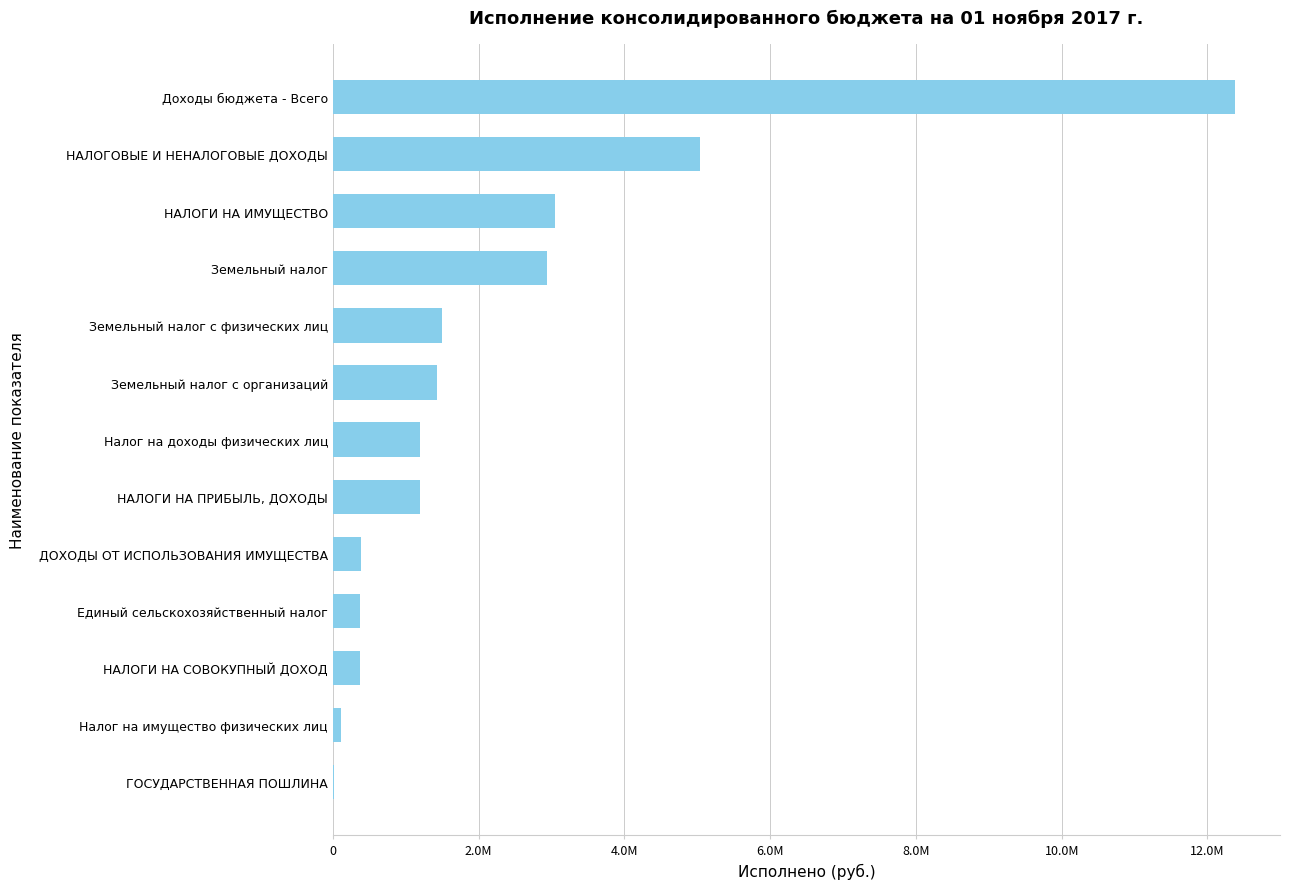

Are the bars horizontal?

Yes